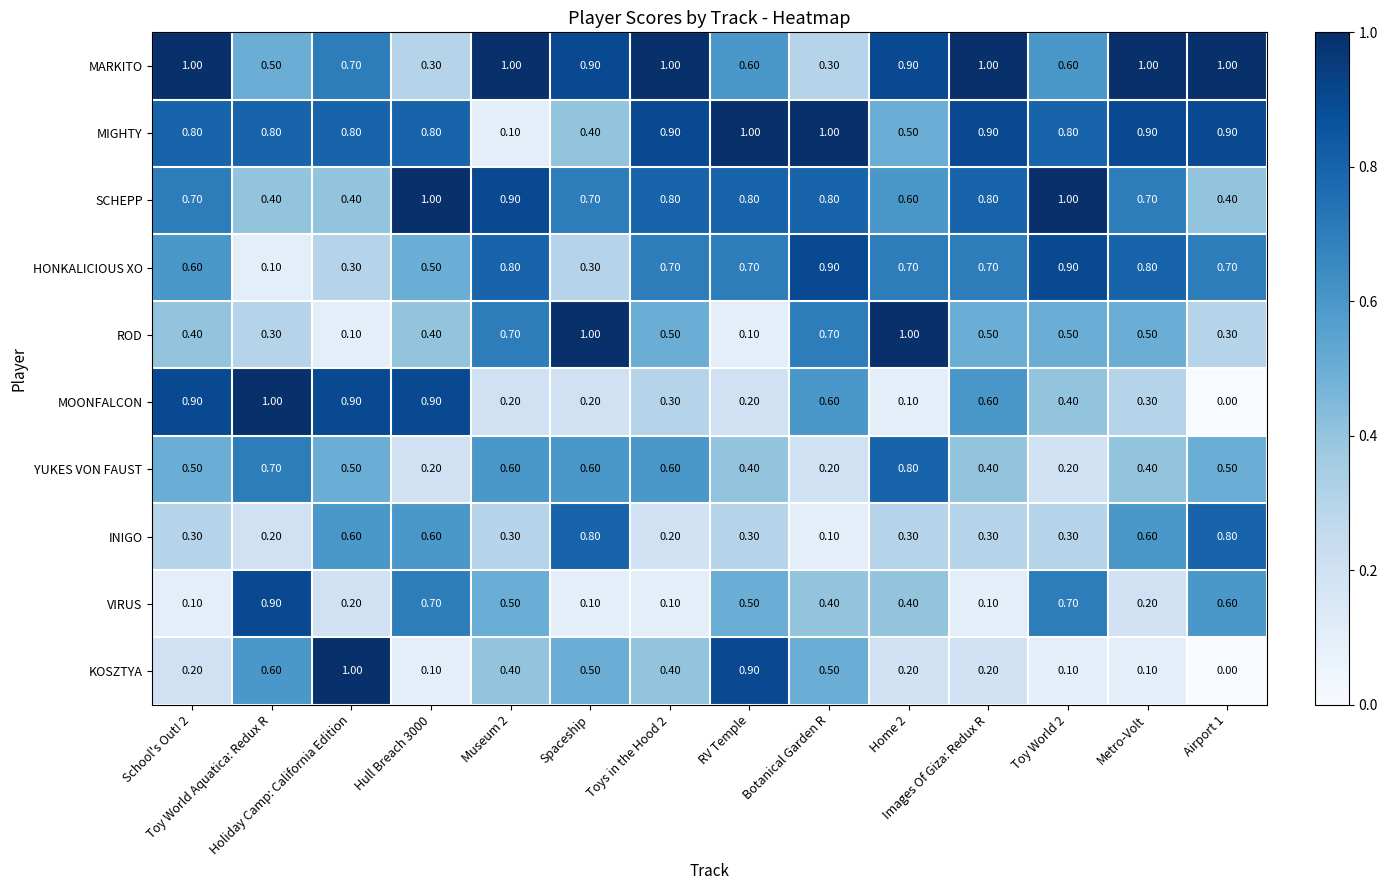

At how many categories does at least one series exceed 0?

14